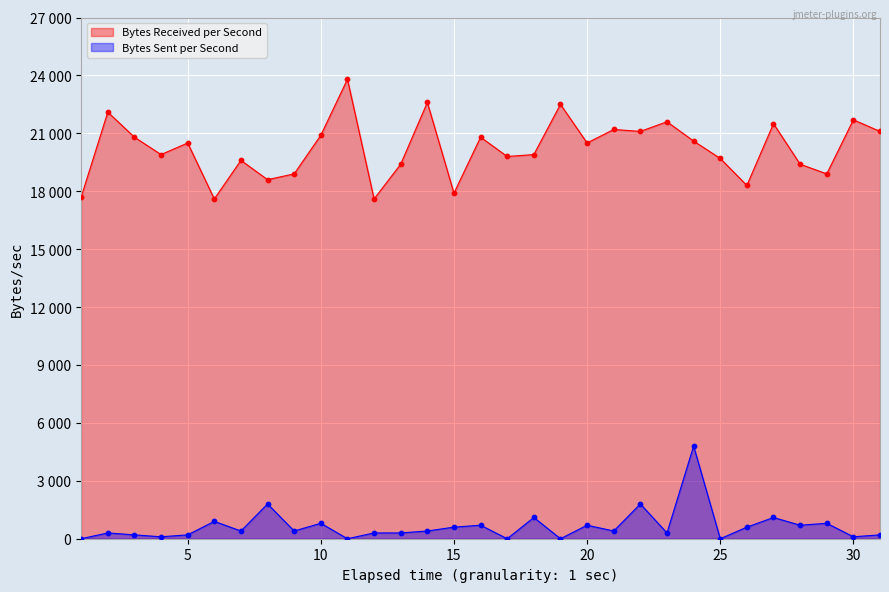

Which series reaches the maximum Y coordinate?

Bytes Received per Second